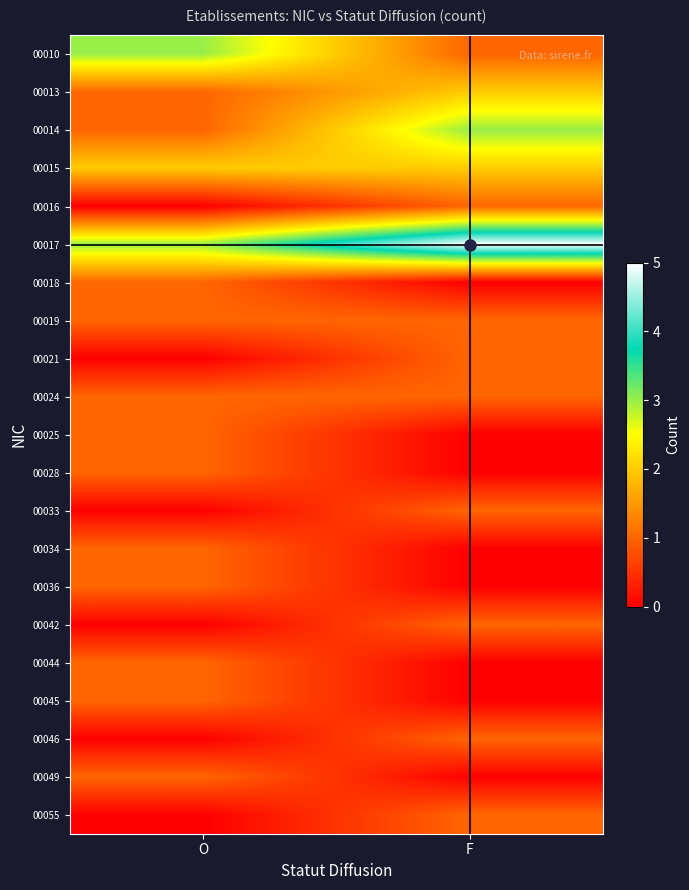

At how many categories does at least one series exceed 3?

1